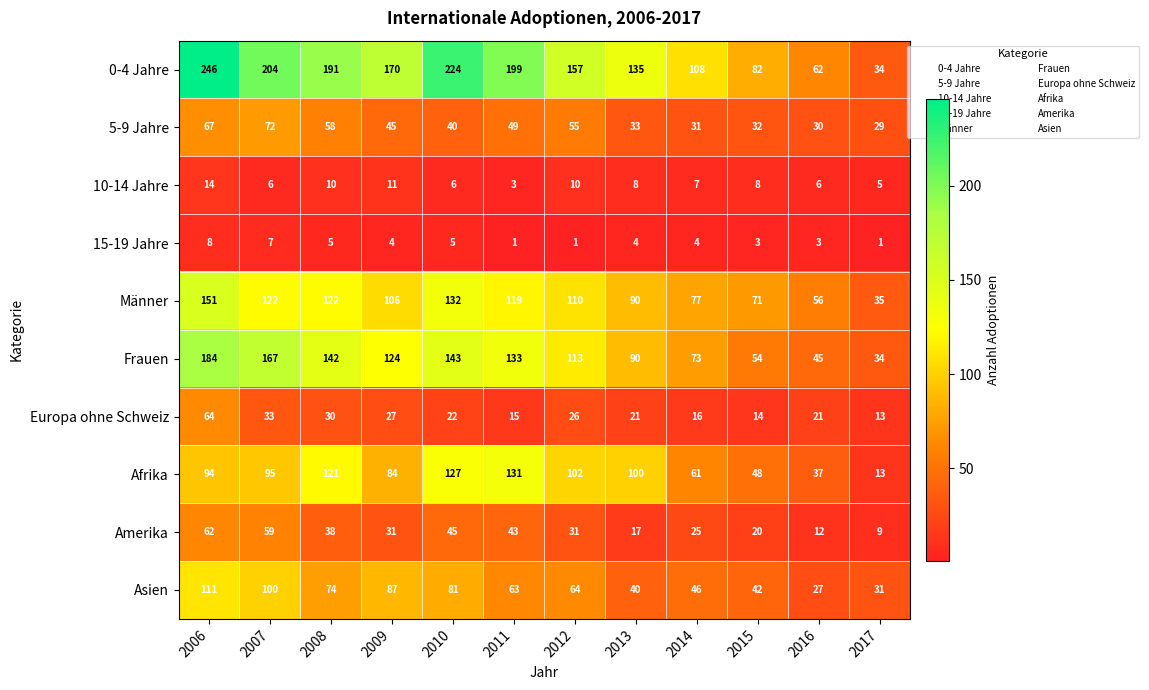

What is the maximum value shown in the chart?

246